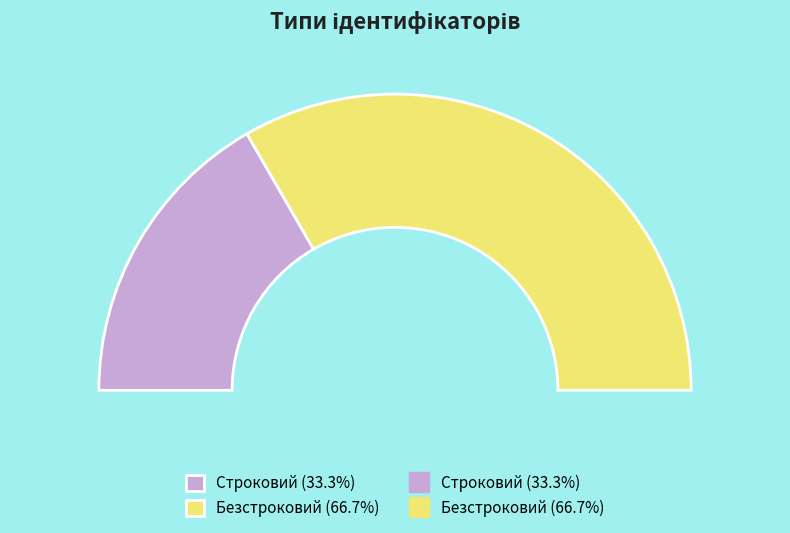

Rank the categories by value from highest to lowest.

Безстроковий, Строковий